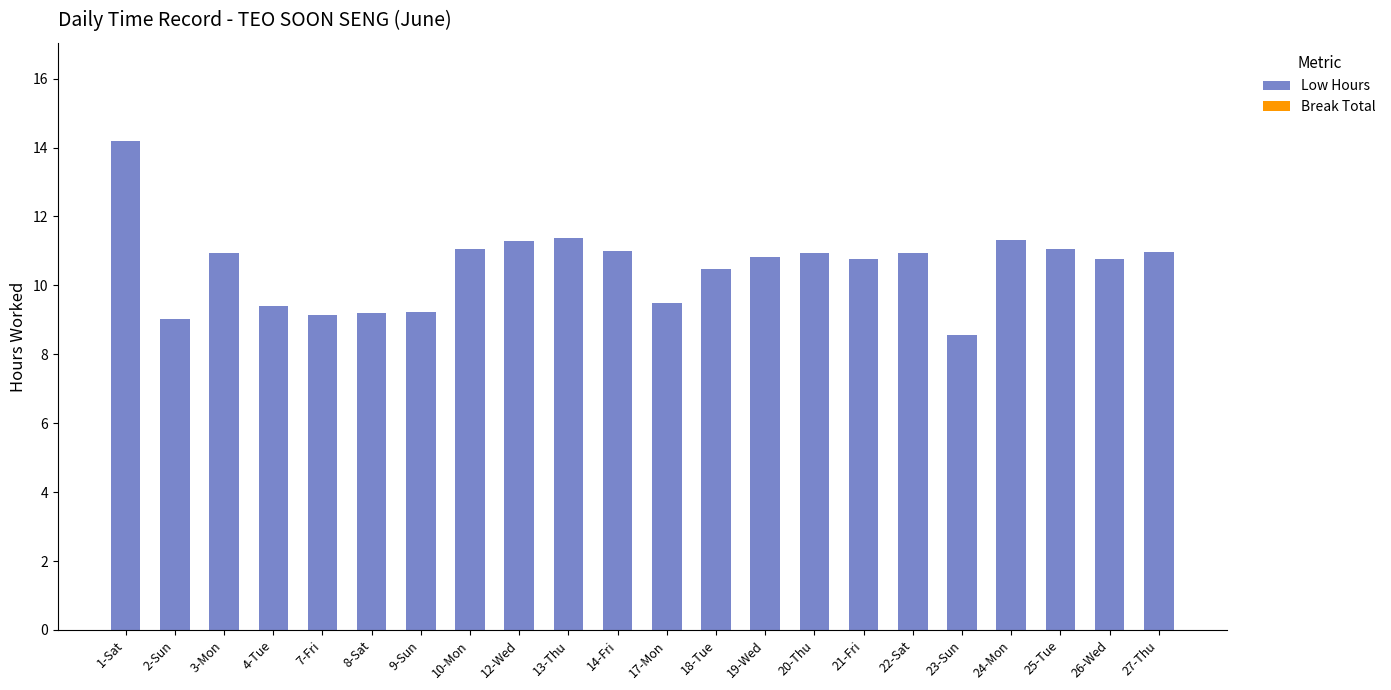

The value at 12-Wed is 5.1. True or false?

False